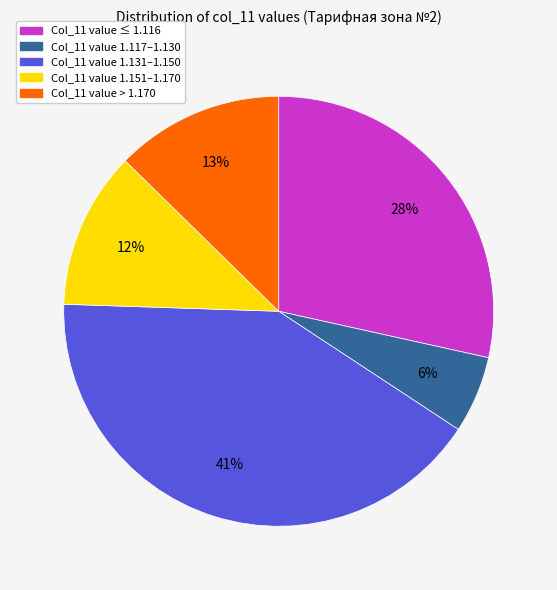

To the nearest percent, what is the difference between the largest and smallest slice percentages?

35%